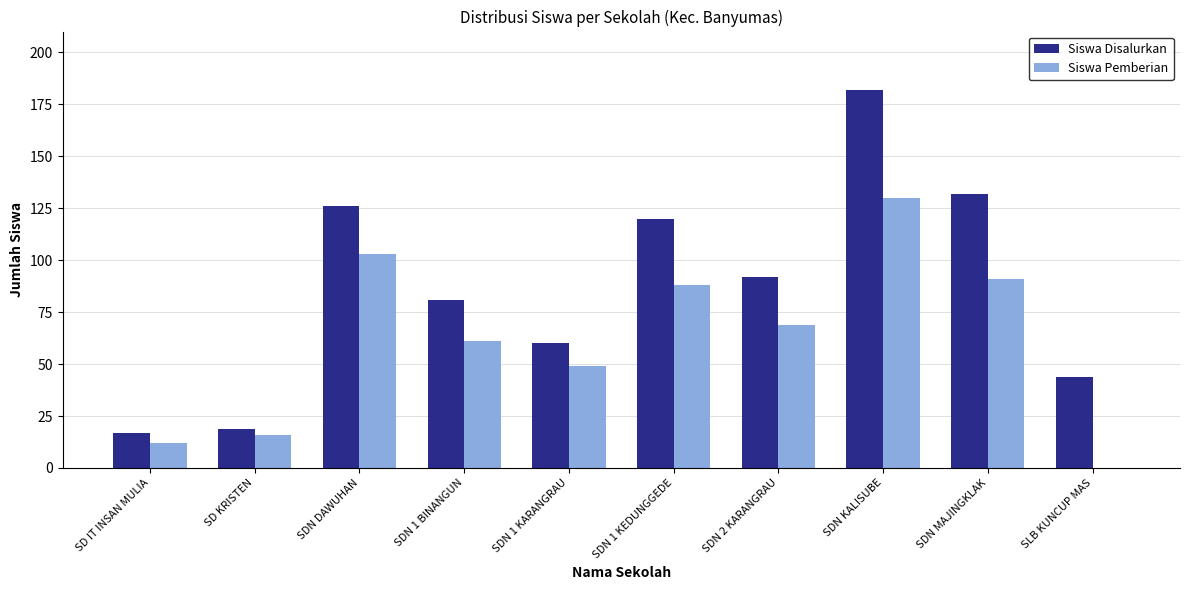

What is the greatest value displayed?

182